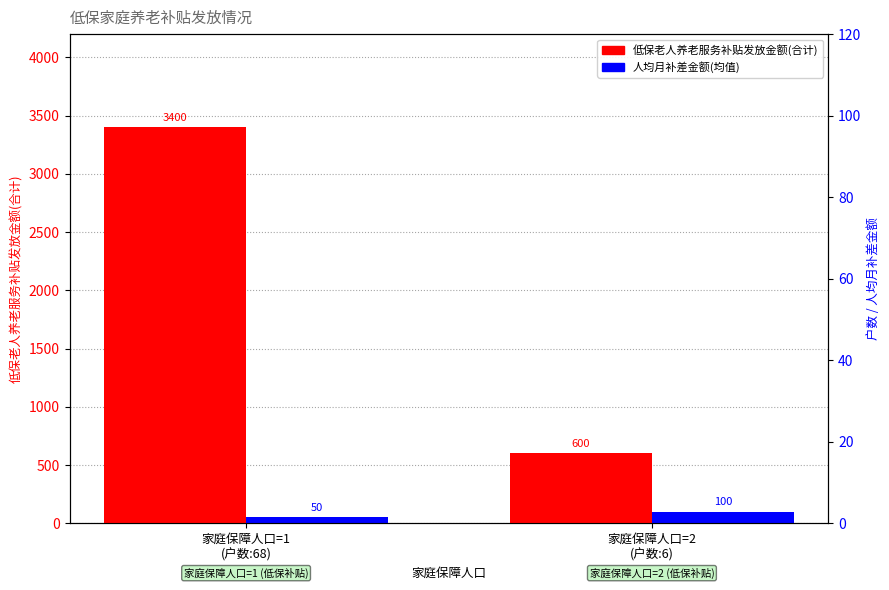

The 人均月补差金额(均值) series shows 100 at 家庭保障人口=2
(户数:6). True or false?

True